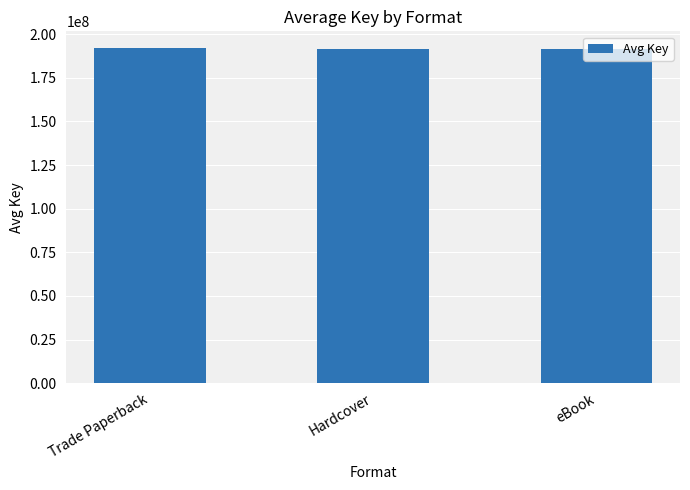

Are the bars grouped side by side (vs. stacked)?

No